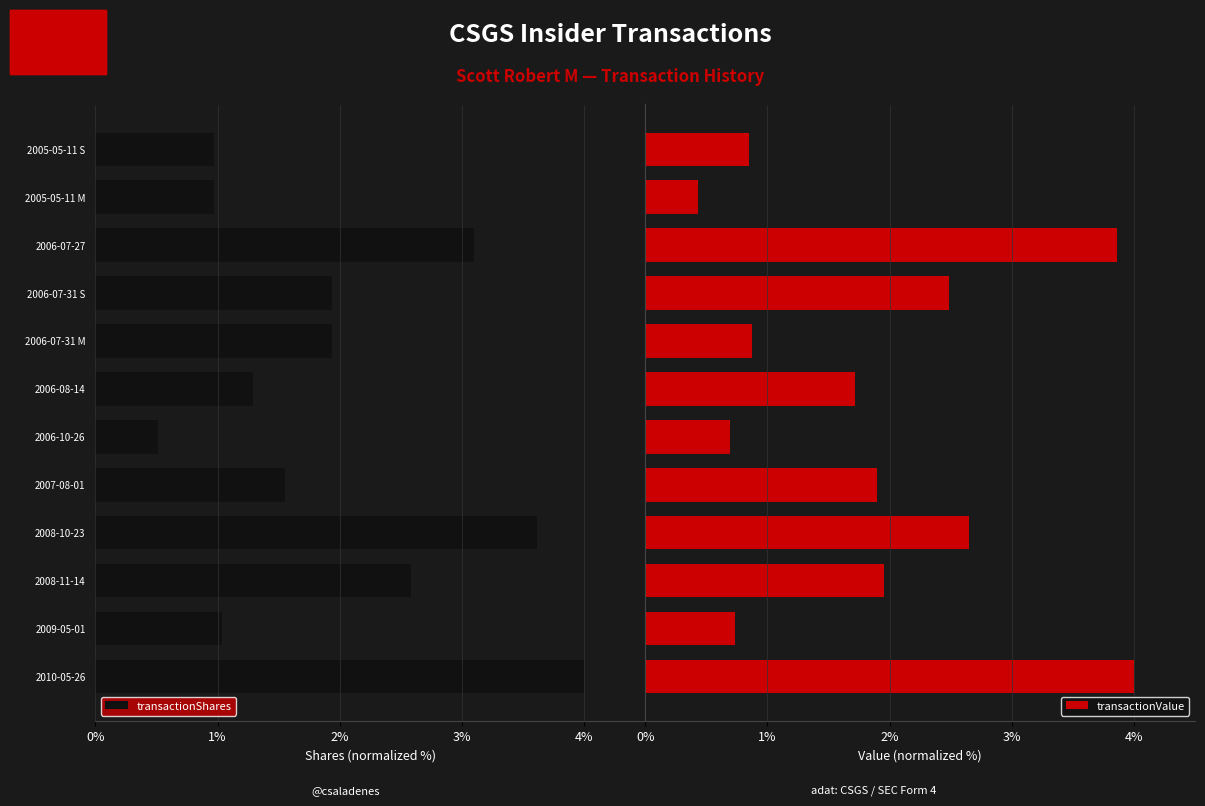

What is the difference between the maximum and second lowest values in the transactionValue series?

3.3